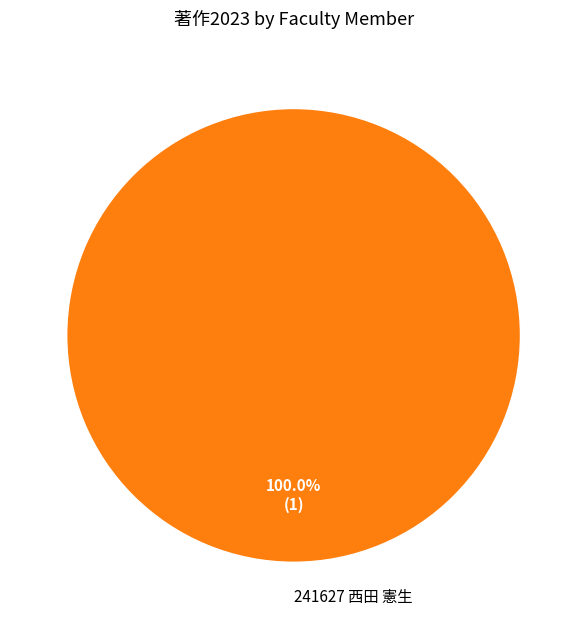

How many slices are in this pie chart?

1